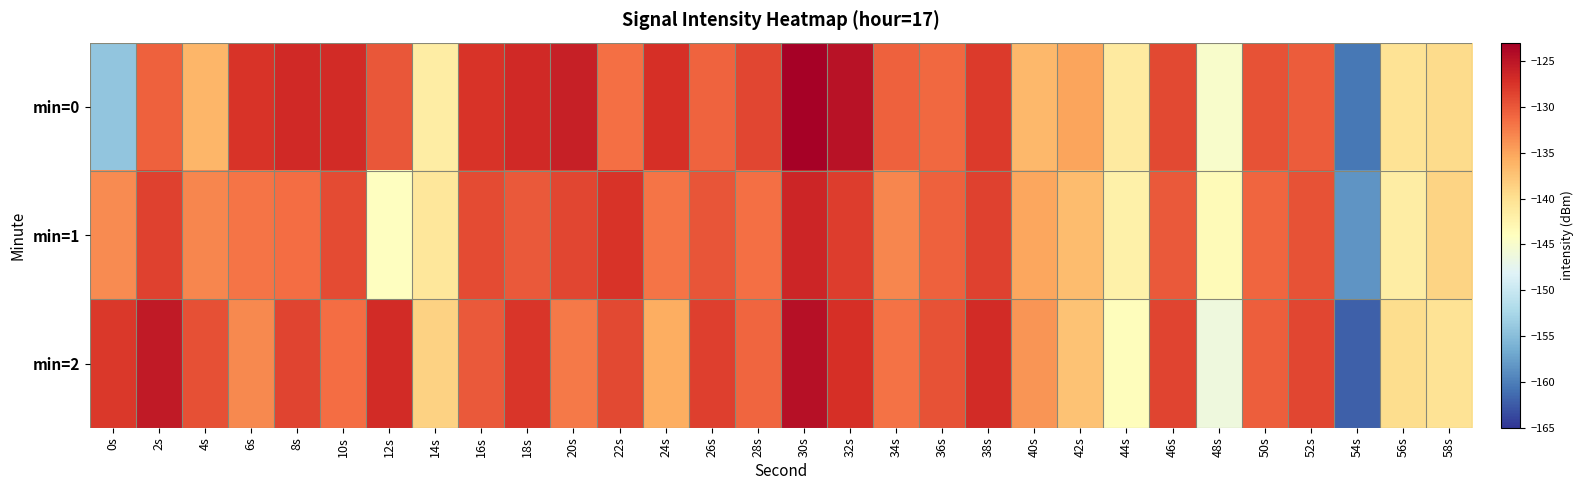

At which category is the sum across all series the highest?

30s